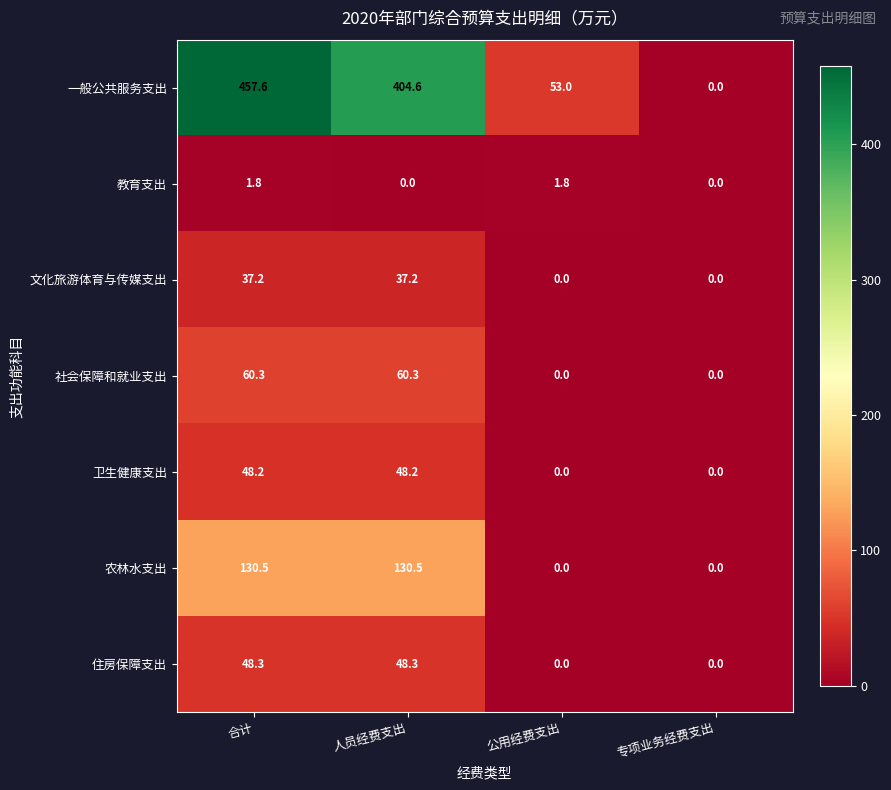

Count the number of categories in the chart.

4